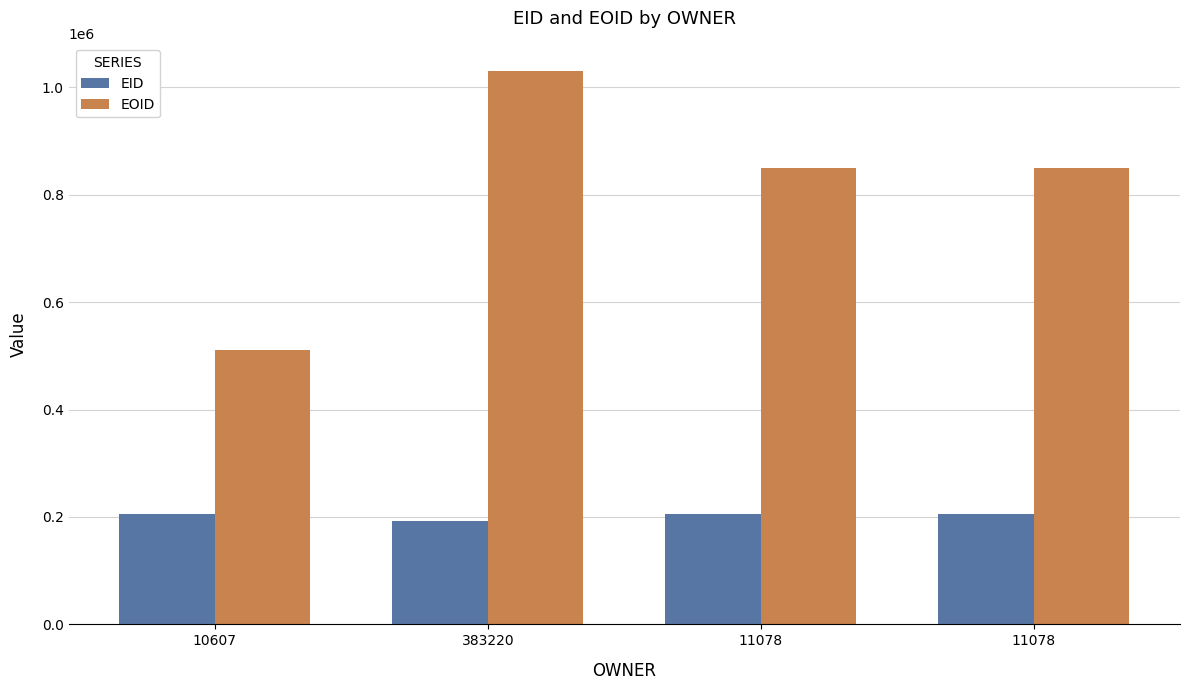

How many distinct data groups are displayed?

2